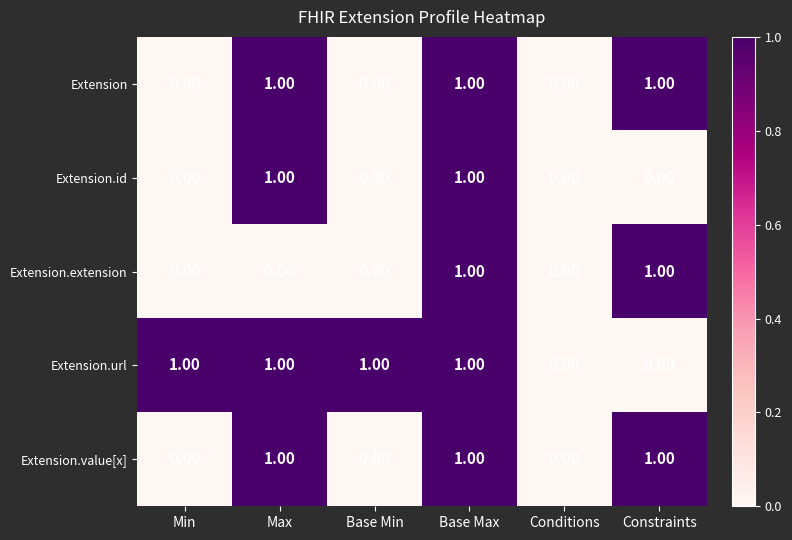

What is the sum of all Extension values?

3